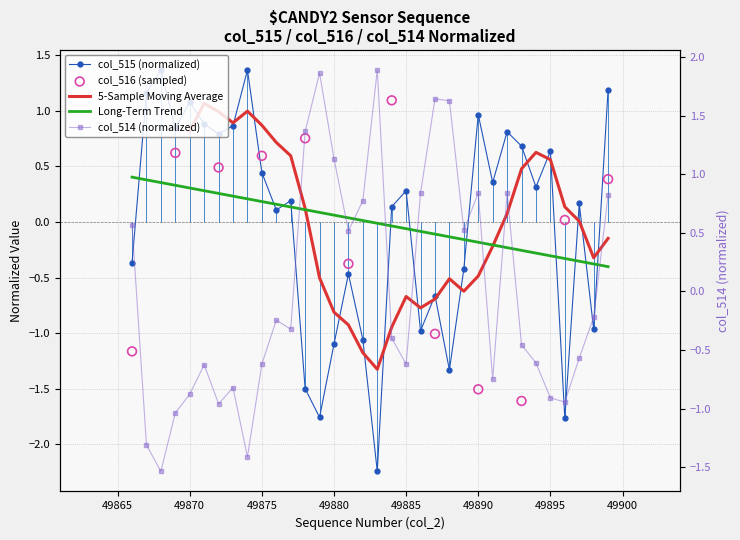

What is the total value across all series at 49872?

-0.2